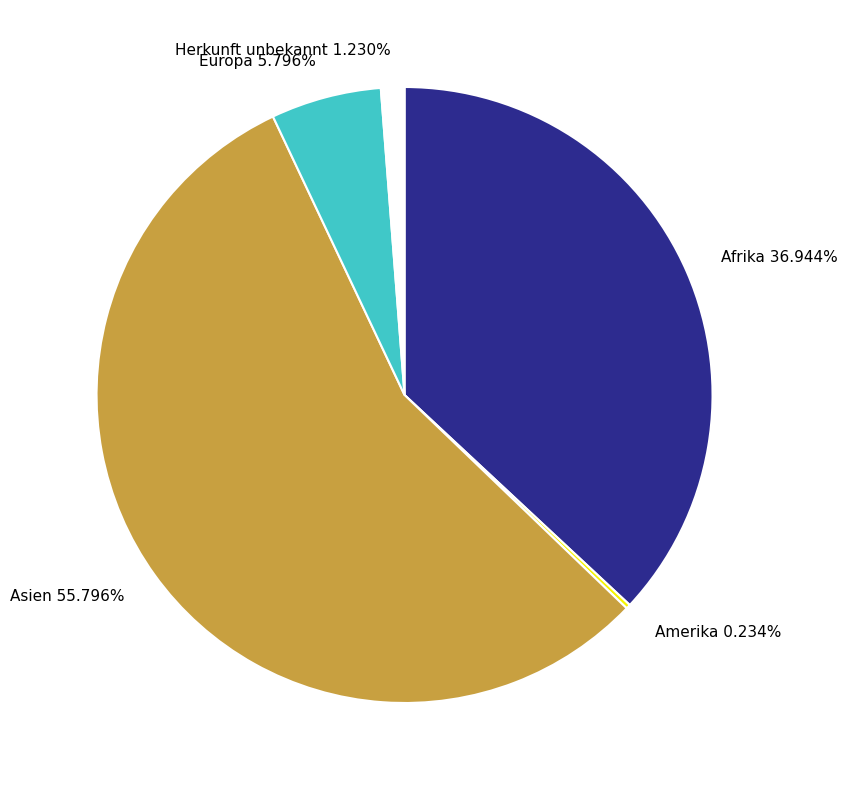

To the nearest percent, what is the combined percentage of Afrika and Europa?

43%